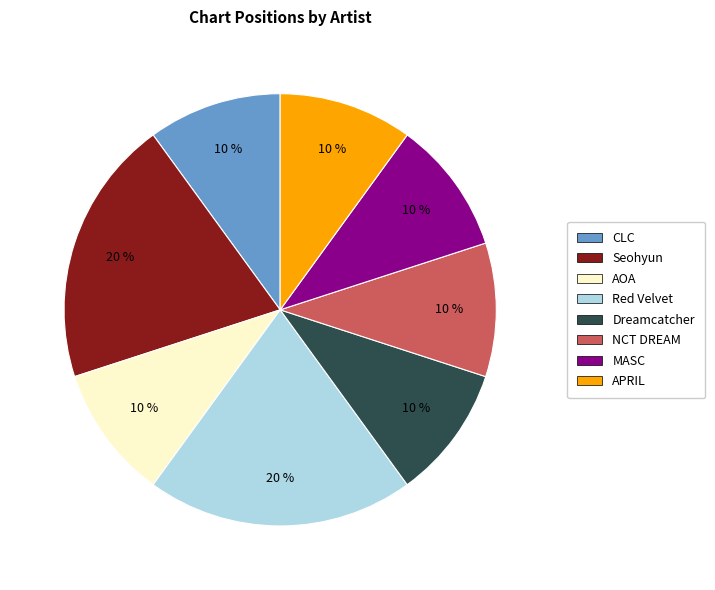

Approximately how many times larger is the value at NCT DREAM compared to APRIL?

1.0